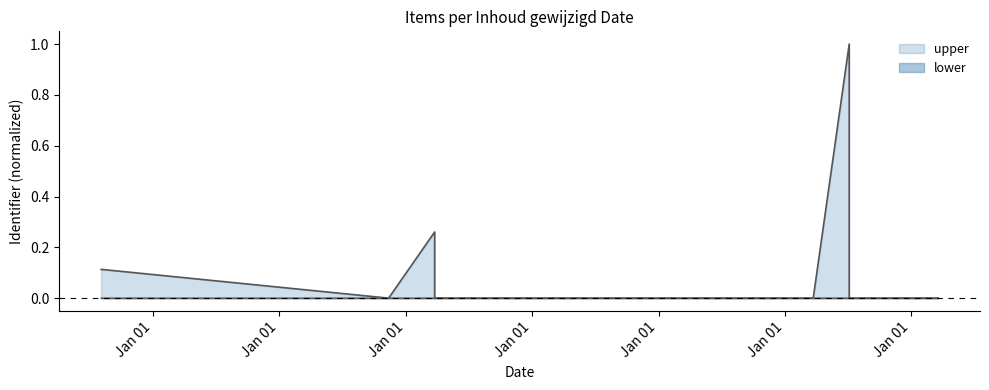

Does the chart have visible grid lines?

No